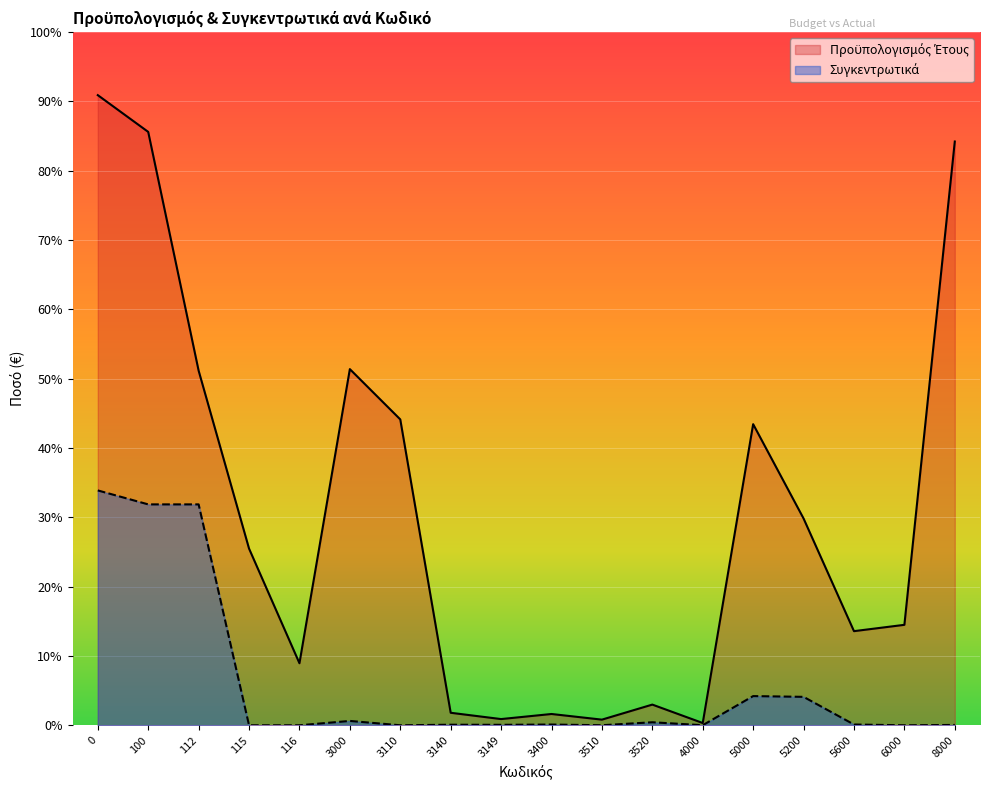

Which series has the widest spread of values?

Προϋπολογισμός Έτους